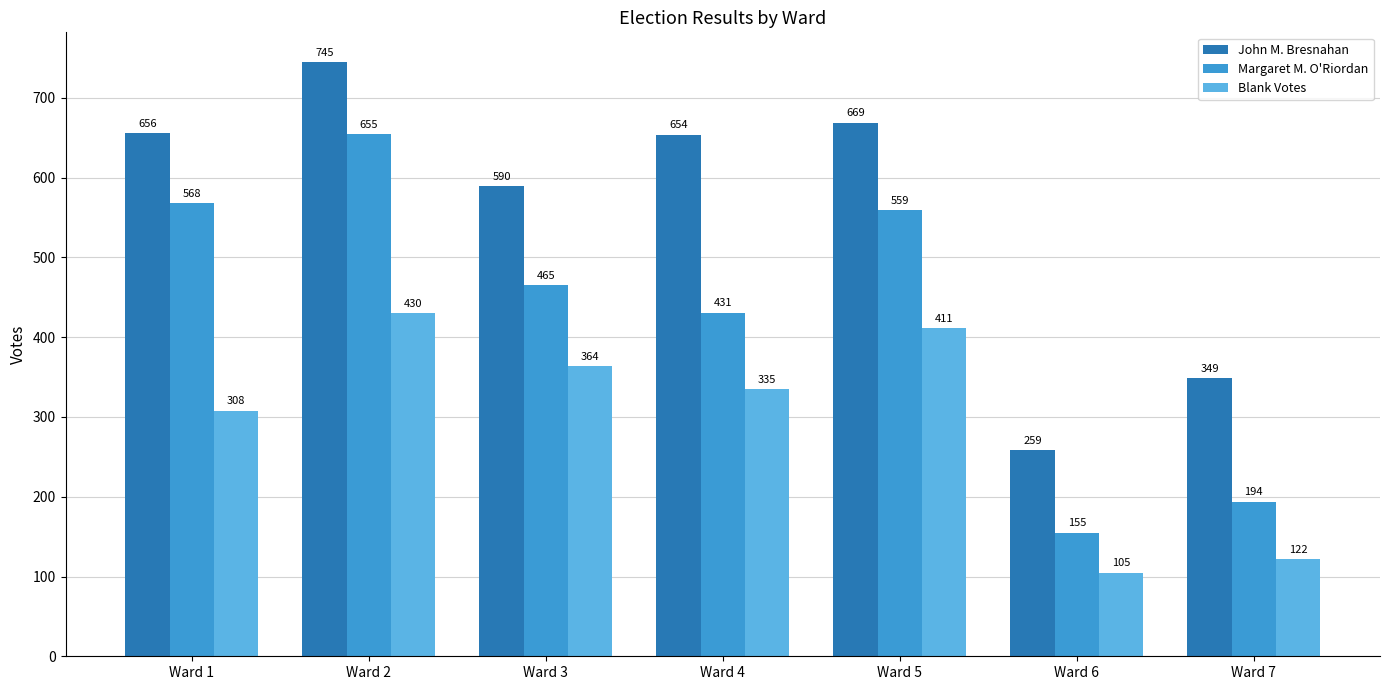

Which series has the widest spread of values?

Margaret M. O'Riordan